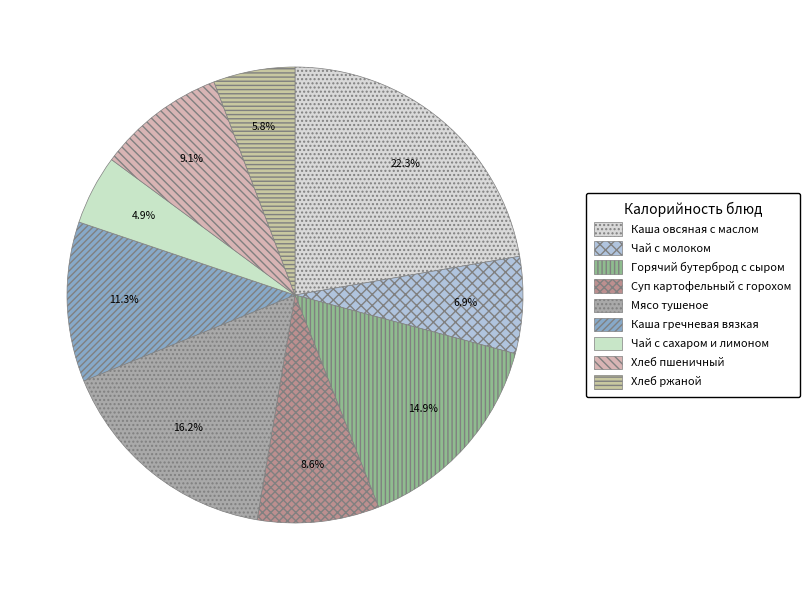

True or false: Чай с сахаром и лимоном accounts for 1% of the total.

False